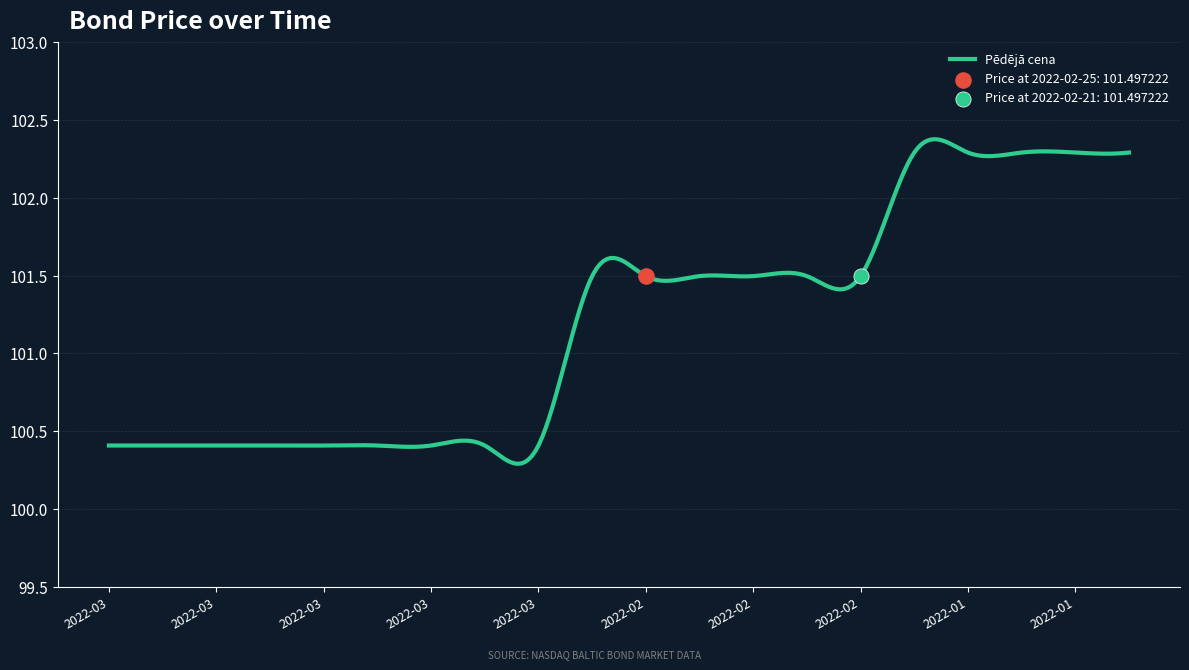

Which has a higher value, 2022-02-23 or 2022-02-28?

2022-02-23